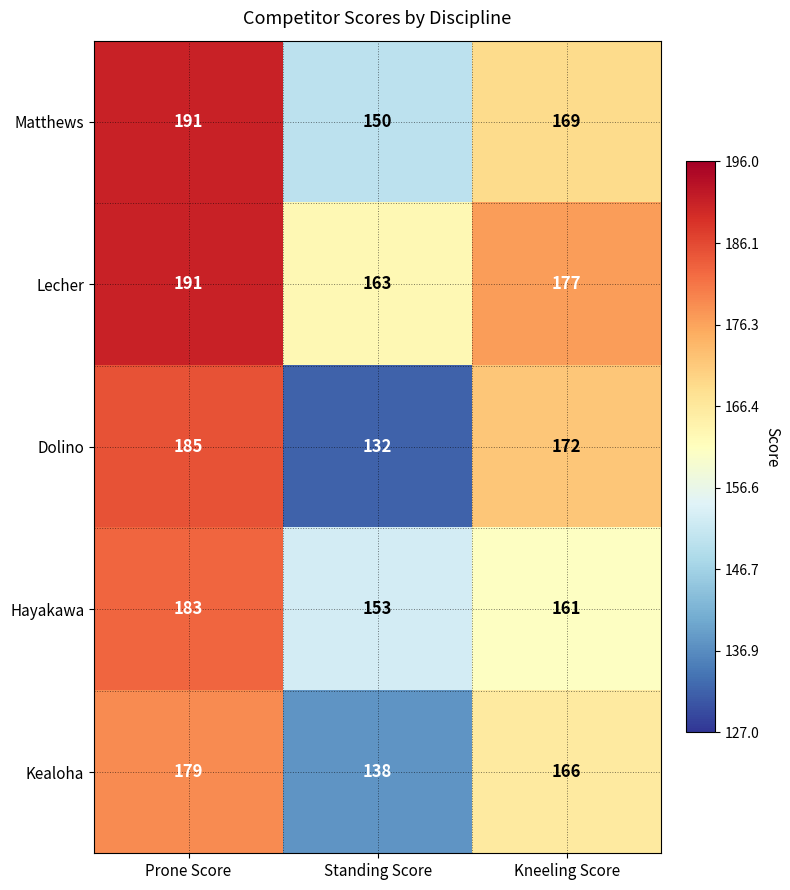

What is the difference between the maximum and minimum values in the Lecher series?

28